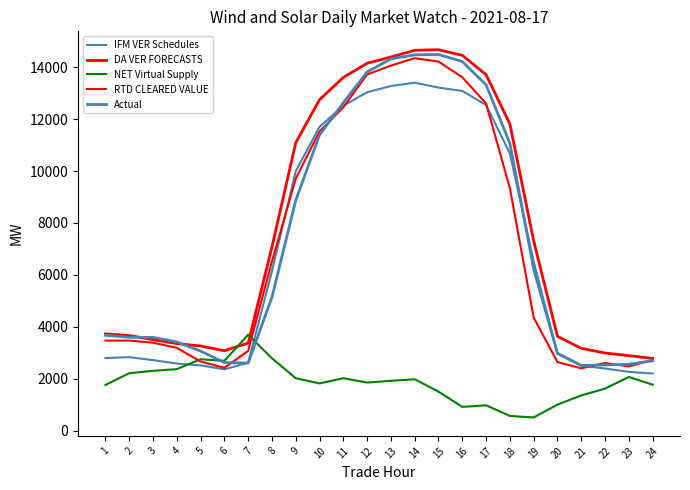

What is the difference between the maximum and minimum values in the RTD CLEARED VALUE series?

11937.3